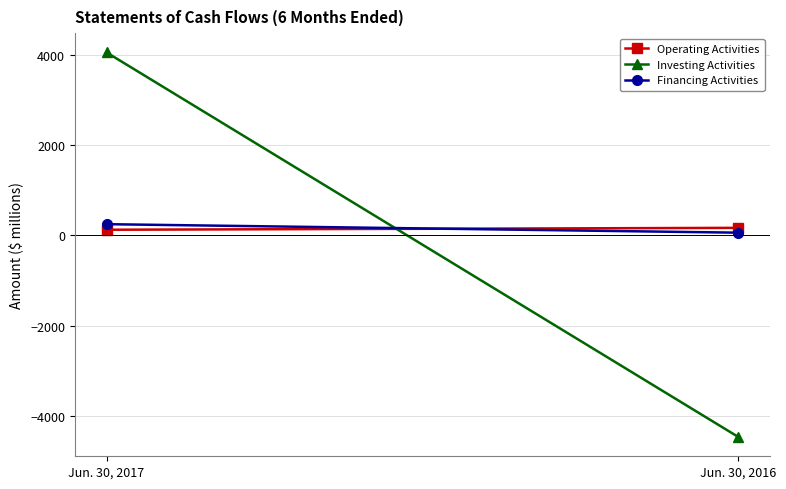

Reading left to right, transcribe all the data shown in this chart.

Operating Activities: Jun. 30, 2017=127	Jun. 30, 2016=169
Investing Activities: Jun. 30, 2017=4050	Jun. 30, 2016=-4459
Financing Activities: Jun. 30, 2017=250	Jun. 30, 2016=62